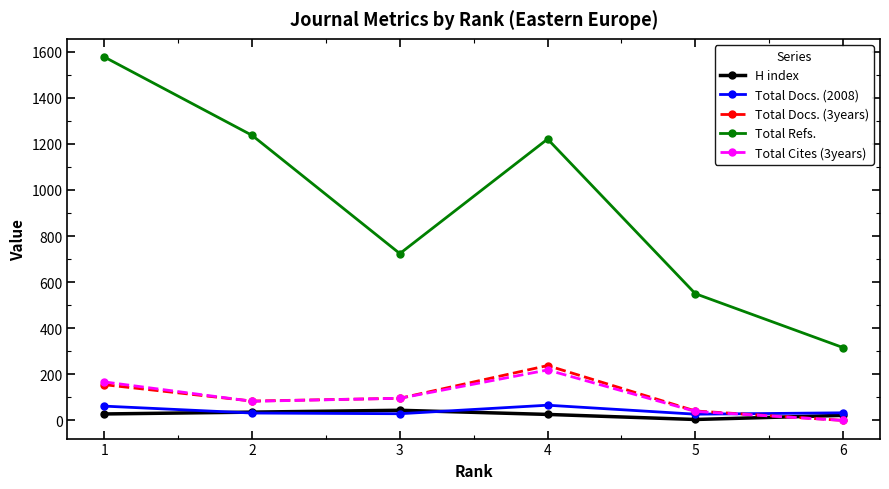

True or false: Total Refs. has a value of 1577 at 1.

True